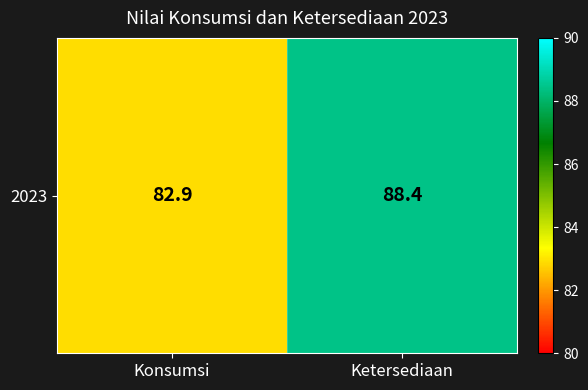

Which label corresponds to the smallest value in the chart?

Konsumsi